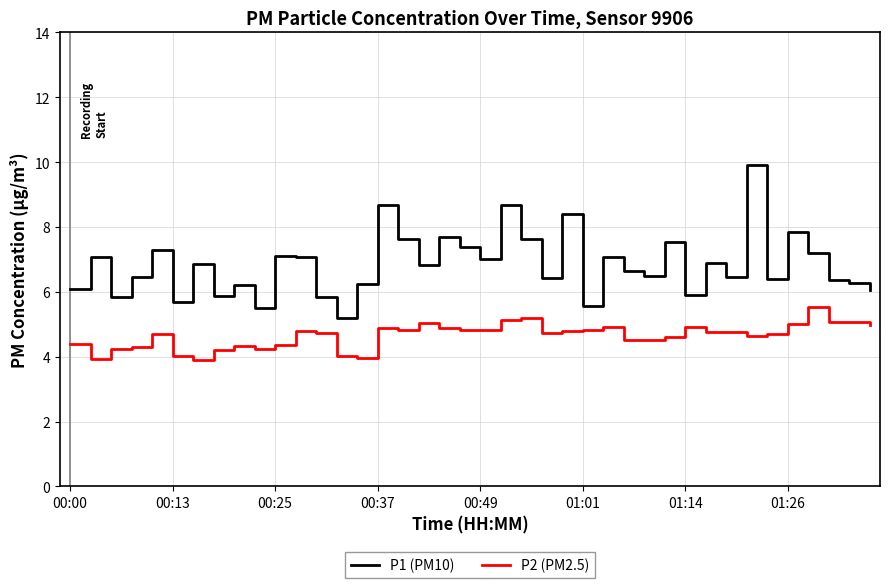

Rank the series by their maximum value, from lowest to highest.

P2 (PM2.5), P1 (PM10)